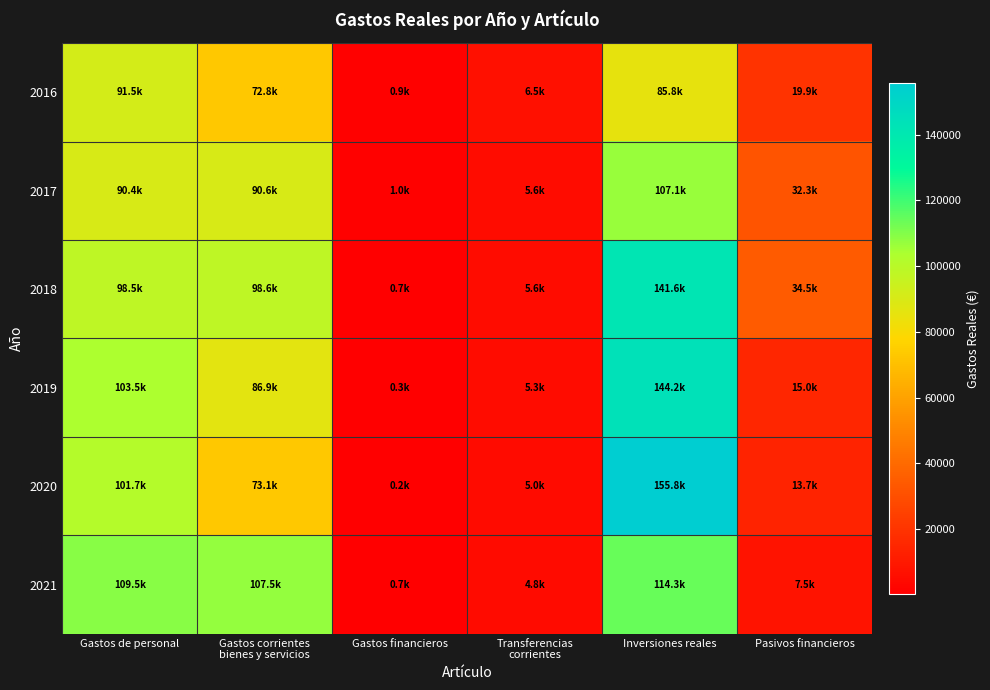

Reading right to left, list all the values displayed in this chart.

2016: Pasivos financieros=19919.9	Inversiones reales=85825.0	Transferencias
corrientes=6492.6	Gastos financieros=934.6	Gastos corrientes
bienes y servicios=72792.5	Gastos de personal=91500.2
2017: Pasivos financieros=32283.8	Inversiones reales=107070.1	Transferencias
corrientes=5565.1	Gastos financieros=1004.7	Gastos corrientes
bienes y servicios=90611.8	Gastos de personal=90378.4
2018: Pasivos financieros=34550.0	Inversiones reales=141612.1	Transferencias
corrientes=5565.1	Gastos financieros=711.5	Gastos corrientes
bienes y servicios=98648.0	Gastos de personal=98459.5
2019: Pasivos financieros=14954.2	Inversiones reales=144197.0	Transferencias
corrientes=5330.6	Gastos financieros=328.1	Gastos corrientes
bienes y servicios=86872.7	Gastos de personal=103546.2
2020: Pasivos financieros=13729.8	Inversiones reales=155800.6	Transferencias
corrientes=4977.9	Gastos financieros=198.9	Gastos corrientes
bienes y servicios=73071.8	Gastos de personal=101690.1
2021: Pasivos financieros=7500.0	Inversiones reales=114307.8	Transferencias
corrientes=4805.9	Gastos financieros=684.2	Gastos corrientes
bienes y servicios=107488.8	Gastos de personal=109492.1